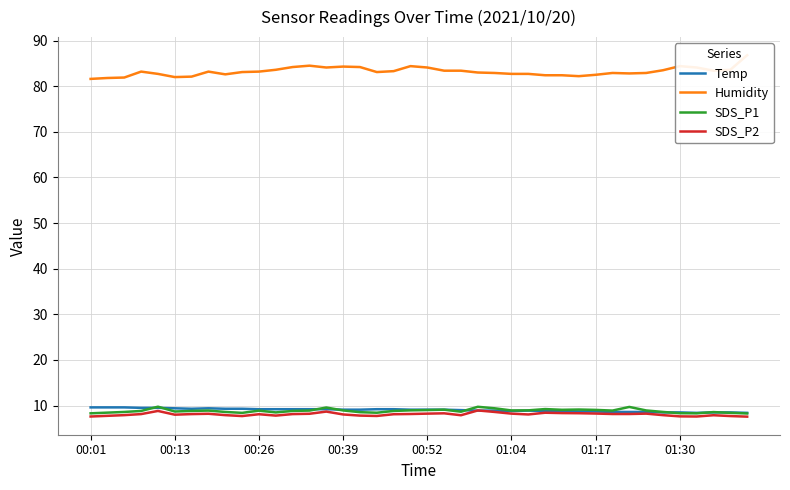

In Temp, how many points are lower than both neighbors (excluding endpoints)?

3